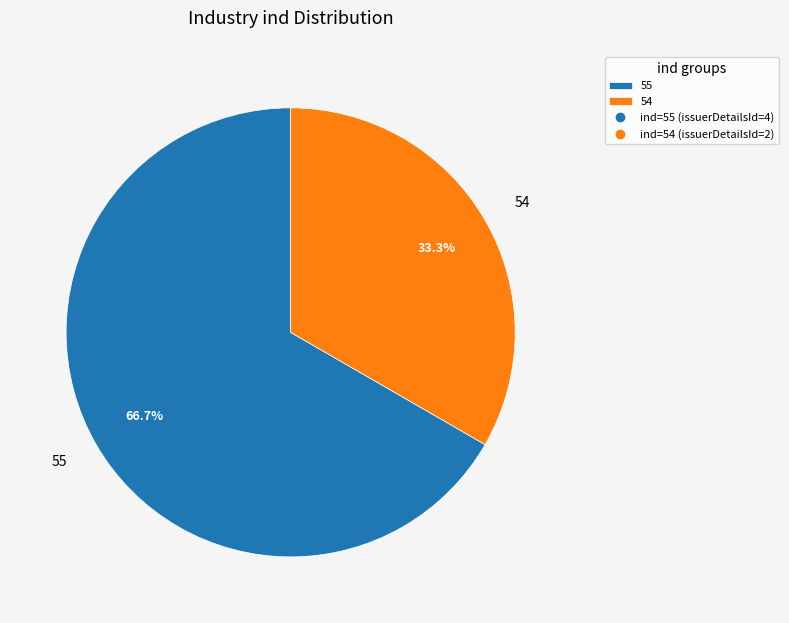

What is the total percentage of 55 and 54?

100.0%